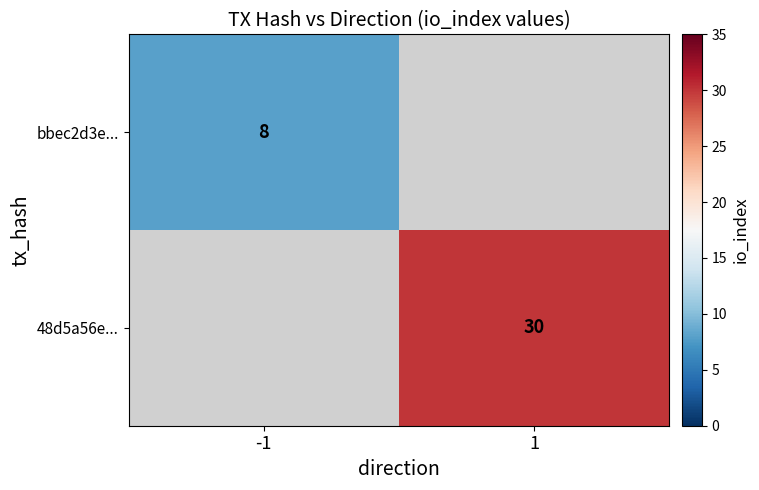

The 48d5a56e... series shows 30 at 1. True or false?

True